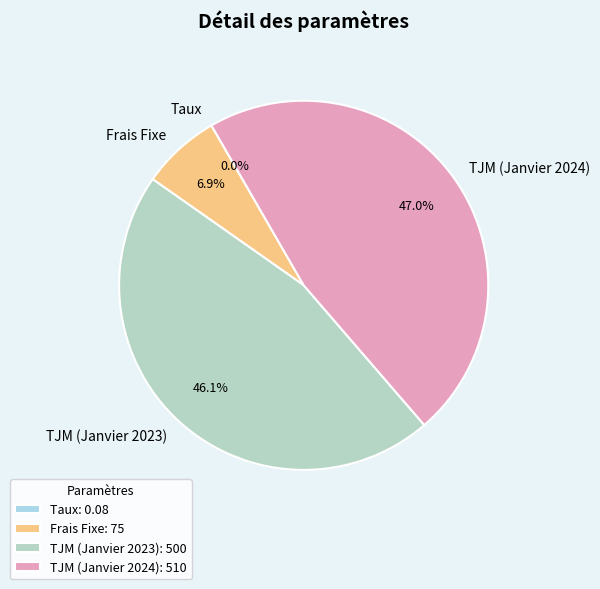

What percentage is NOT represented by TJM (Janvier 2023)?

53.9%